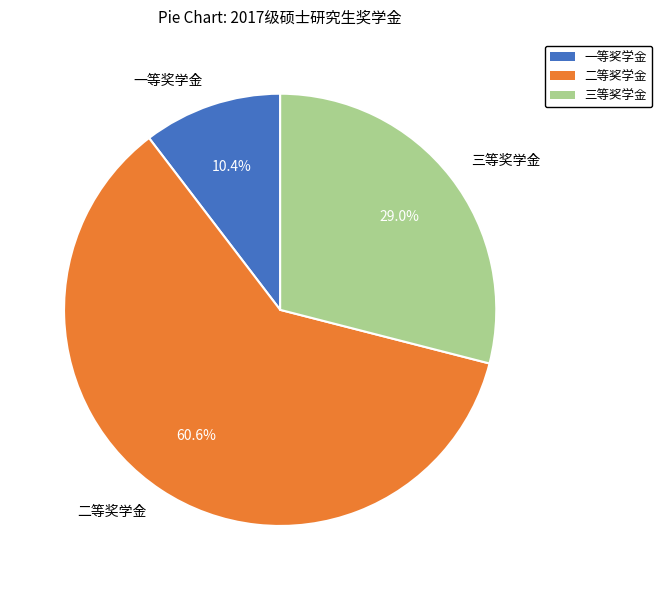

Which has a higher value, 三等奖学金 or 一等奖学金?

三等奖学金